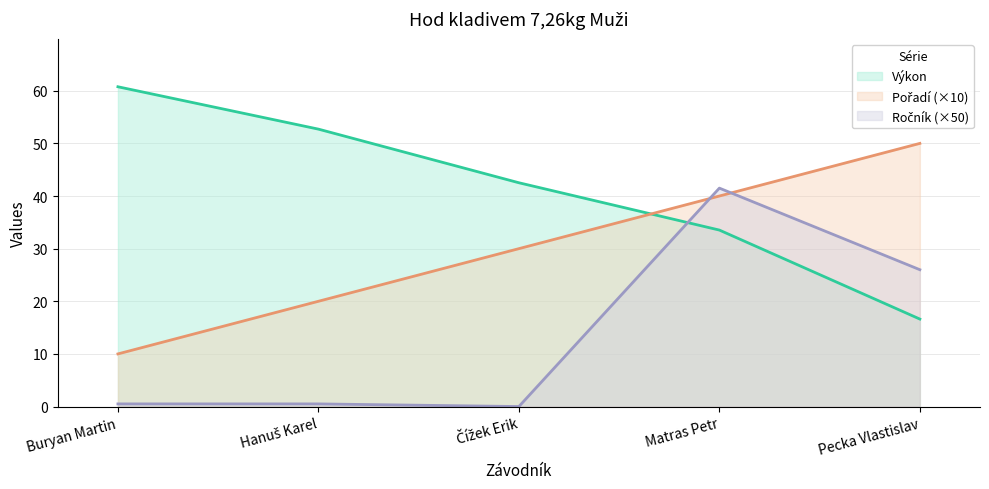

Is it true that Výkon equals 28.1 at Pecka Vlastislav?

False